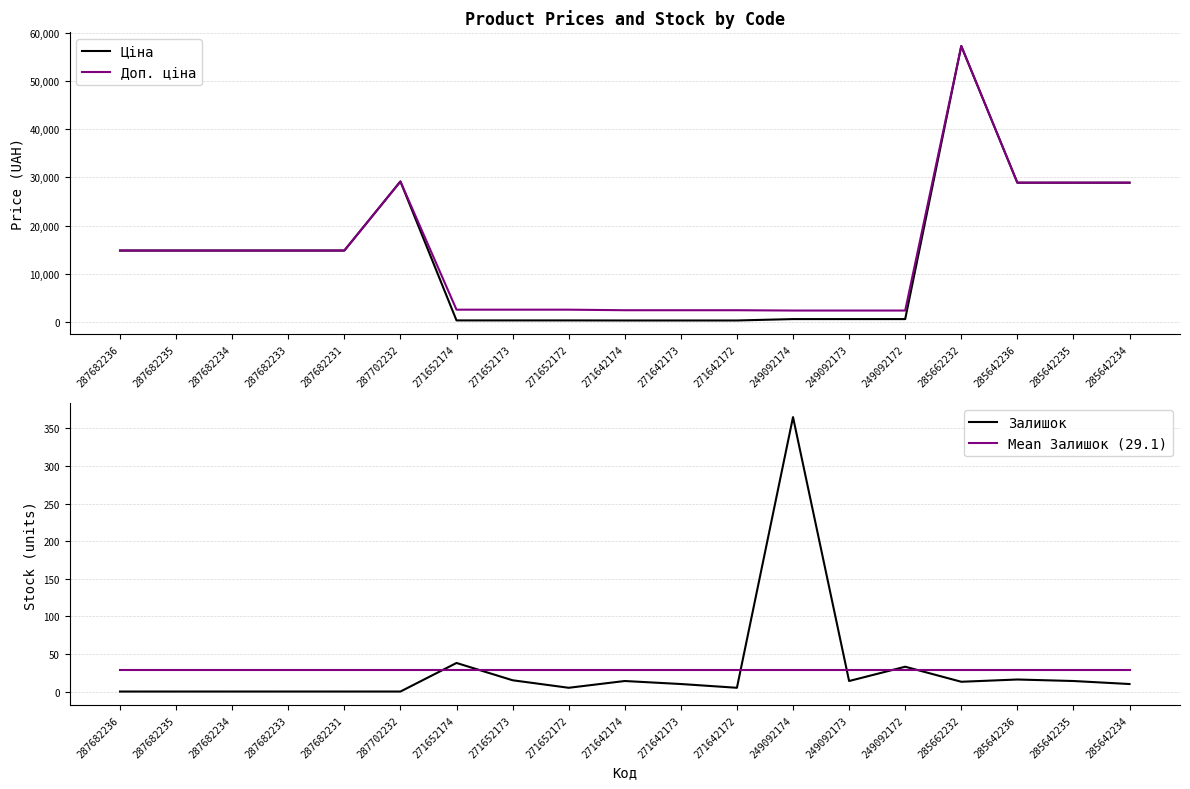

How many series are shown in this chart?

4